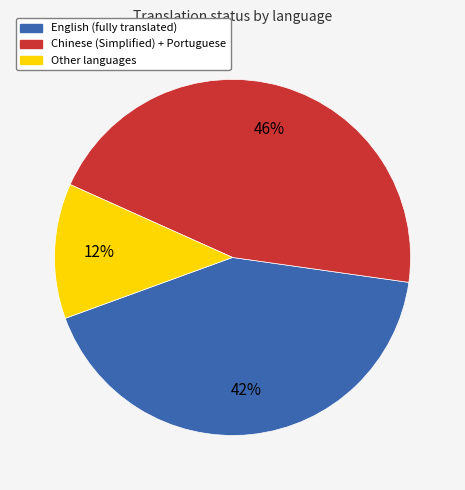

Does any single category account for the majority?

No